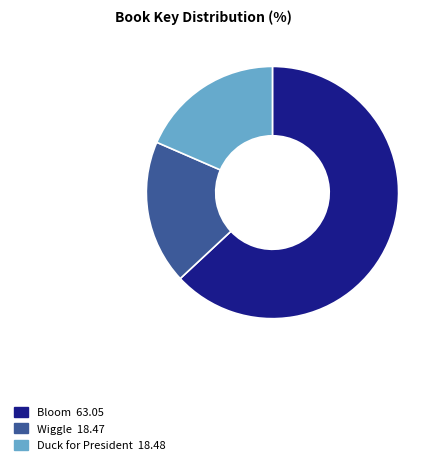

Do Bloom and Duck for President together represent more than half of the pie?

Yes